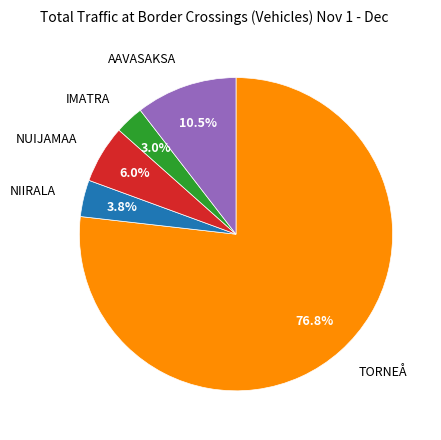

To the nearest percent, what is the average slice percentage?

20%